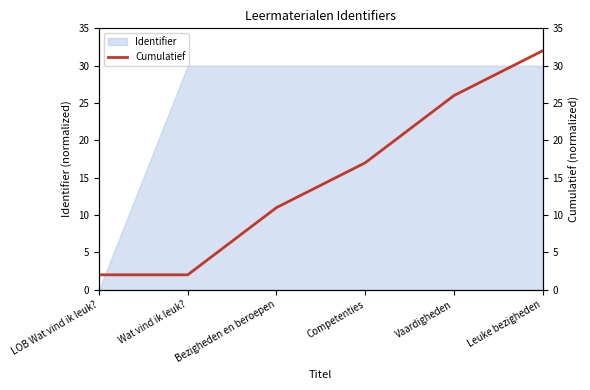

How many values are below 16?

3